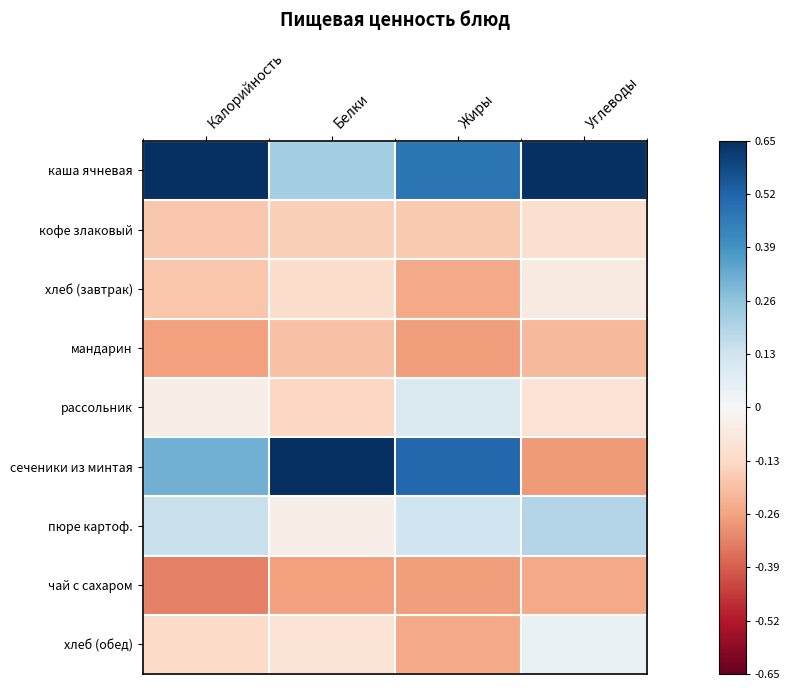

Which series changed the most between Калорийность and Углеводы?

сеченики из минтая